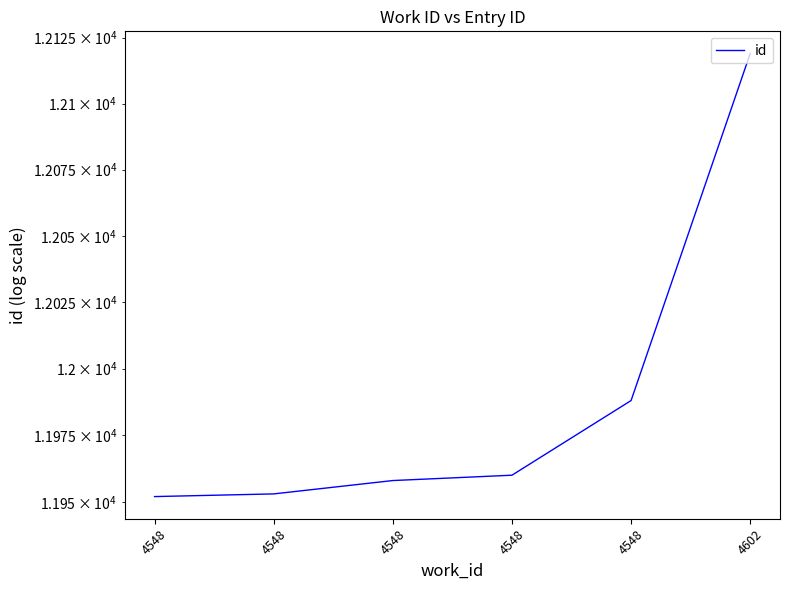

At which category does the chart reach its minimum across all series?

4548